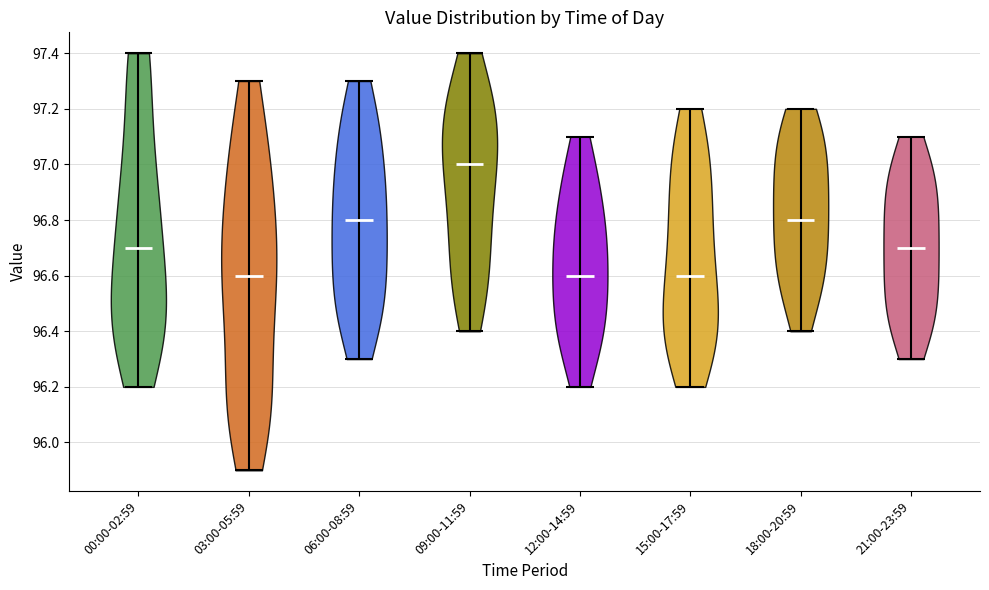

Where does the median line of the violin for 18:00-20:59 sit on the y-axis? The values are not printed on the chart, so give them approximately, as read against the axis.

96.8